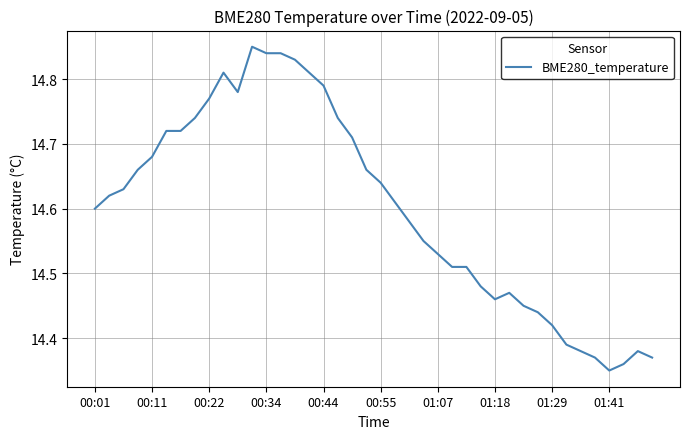

What is the difference between the maximum and minimum values?

0.5